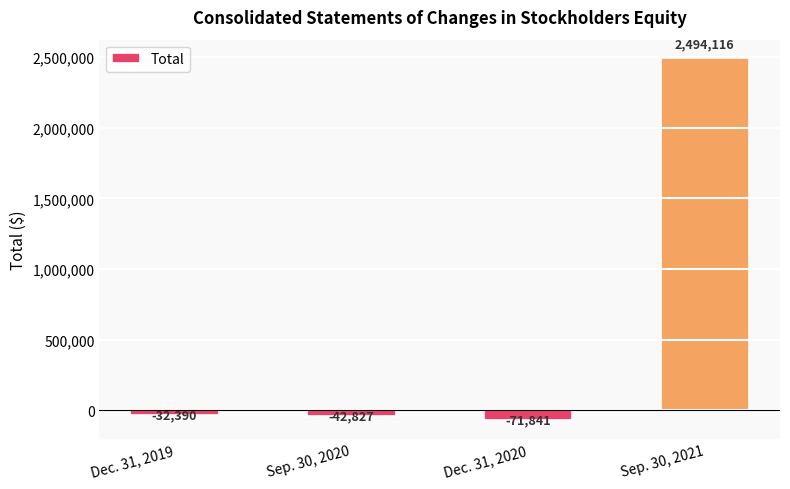

What is the label of the 3rd bar from the right?

Sep. 30, 2020